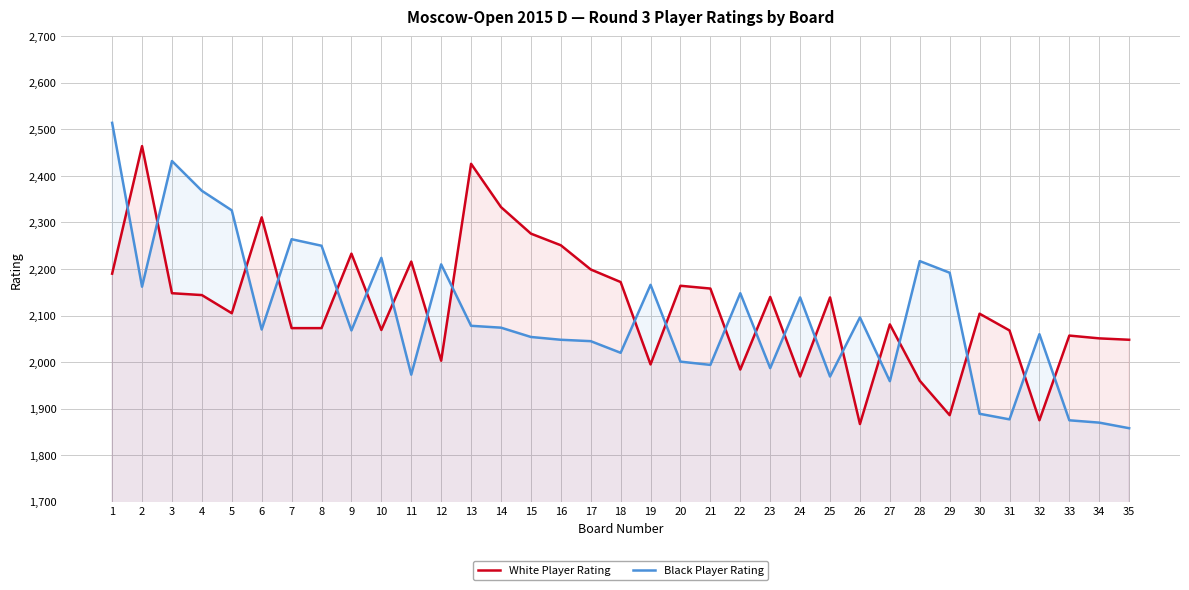

Reading left to right, what are all the values shown in this chart?

White Player Rating: 2190	2464	2148	2144	2105	2311	2073	2073	2233	2069	2216	2003	2426	2333	2276	2251	2199	2172	1995	2164	2158	1984	2140	1969	2139	1867	2081	1960	1886	2104	2068	1875	2057	2051	2048
Black Player Rating: 2514	2162	2432	2368	2326	2070	2264	2250	2068	2224	1973	2210	2078	2074	2054	2048	2045	2020	2166	2001	1994	2148	1987	2139	1969	2096	1959	2217	2192	1889	1877	2060	1875	1870	1858